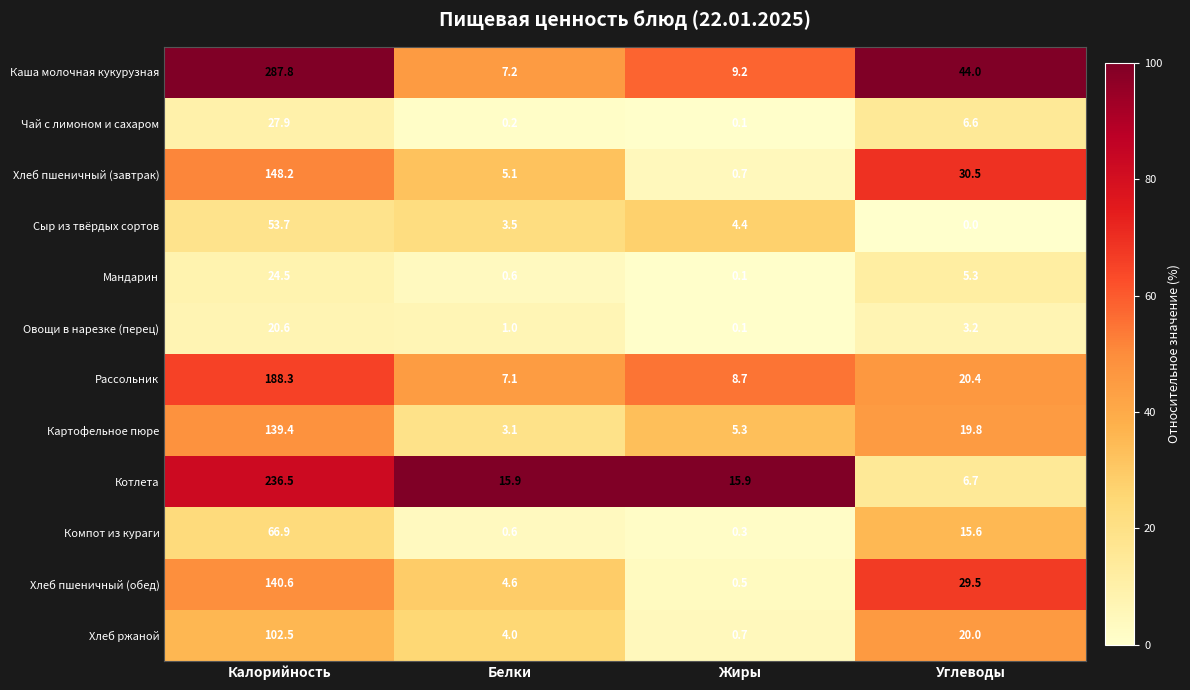

Which series has the largest total across all categories?

Каша молочная кукурузная